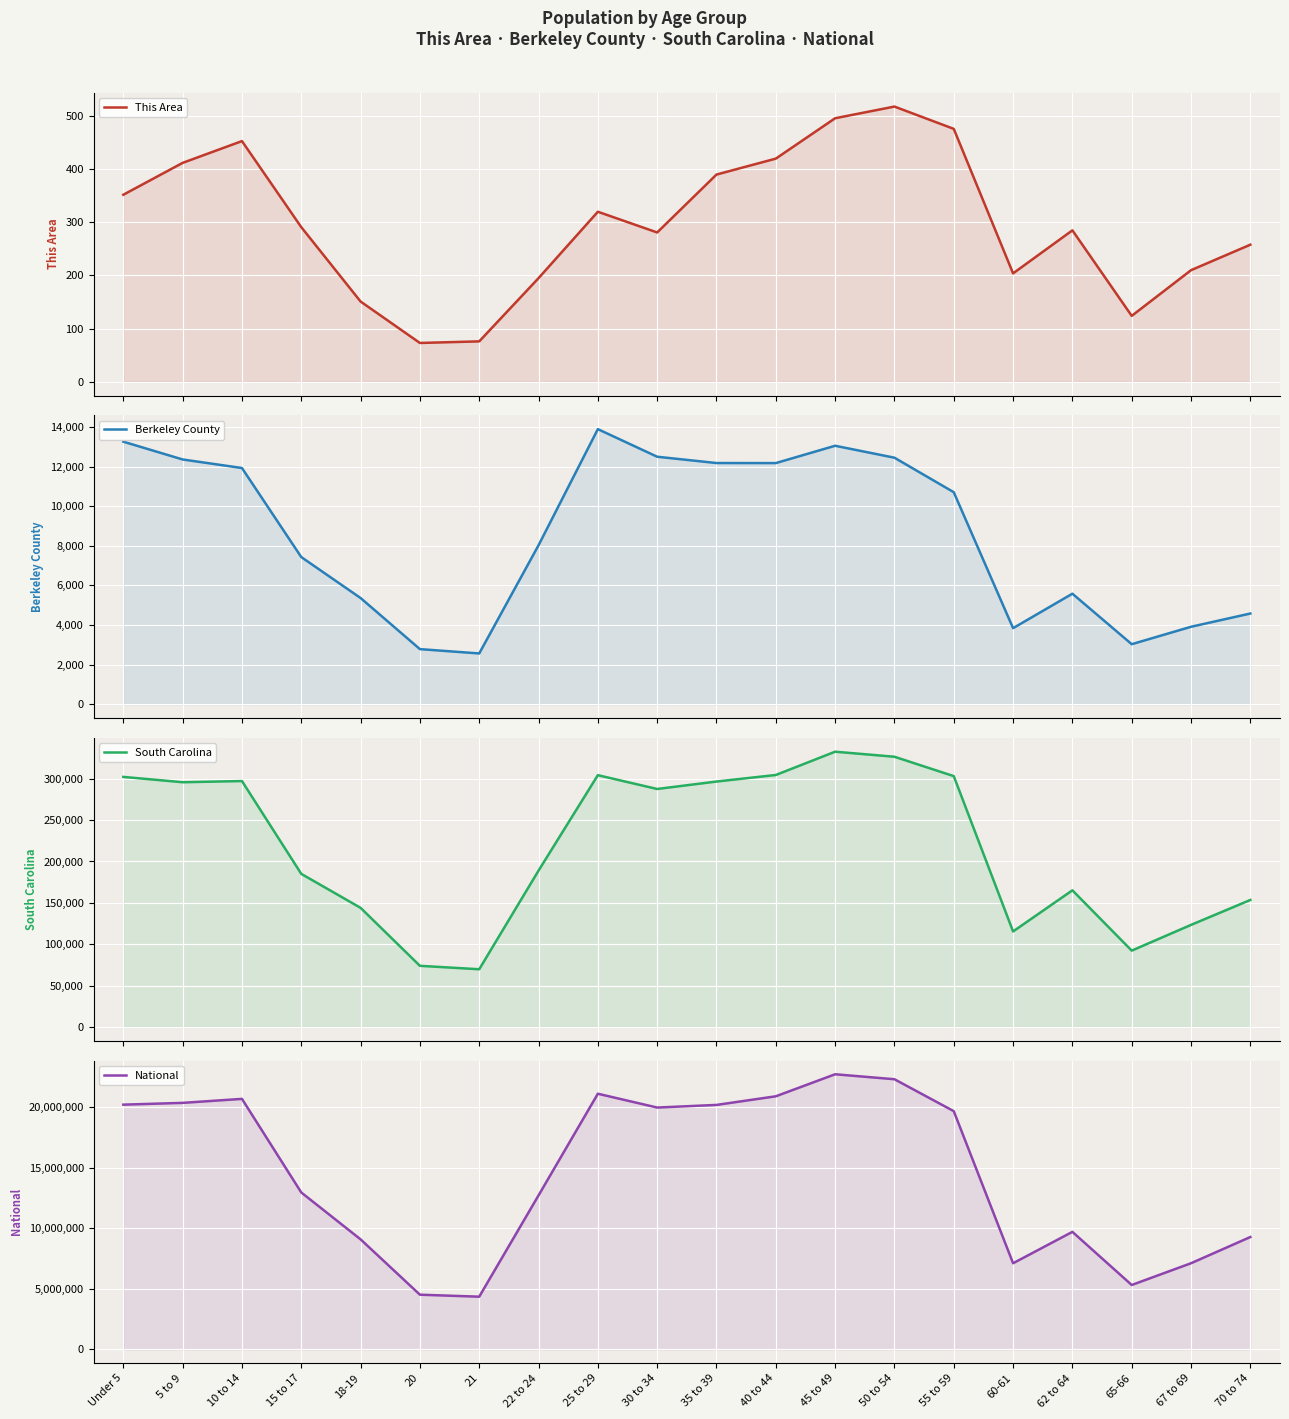

What is the average value of the National series?

14509549